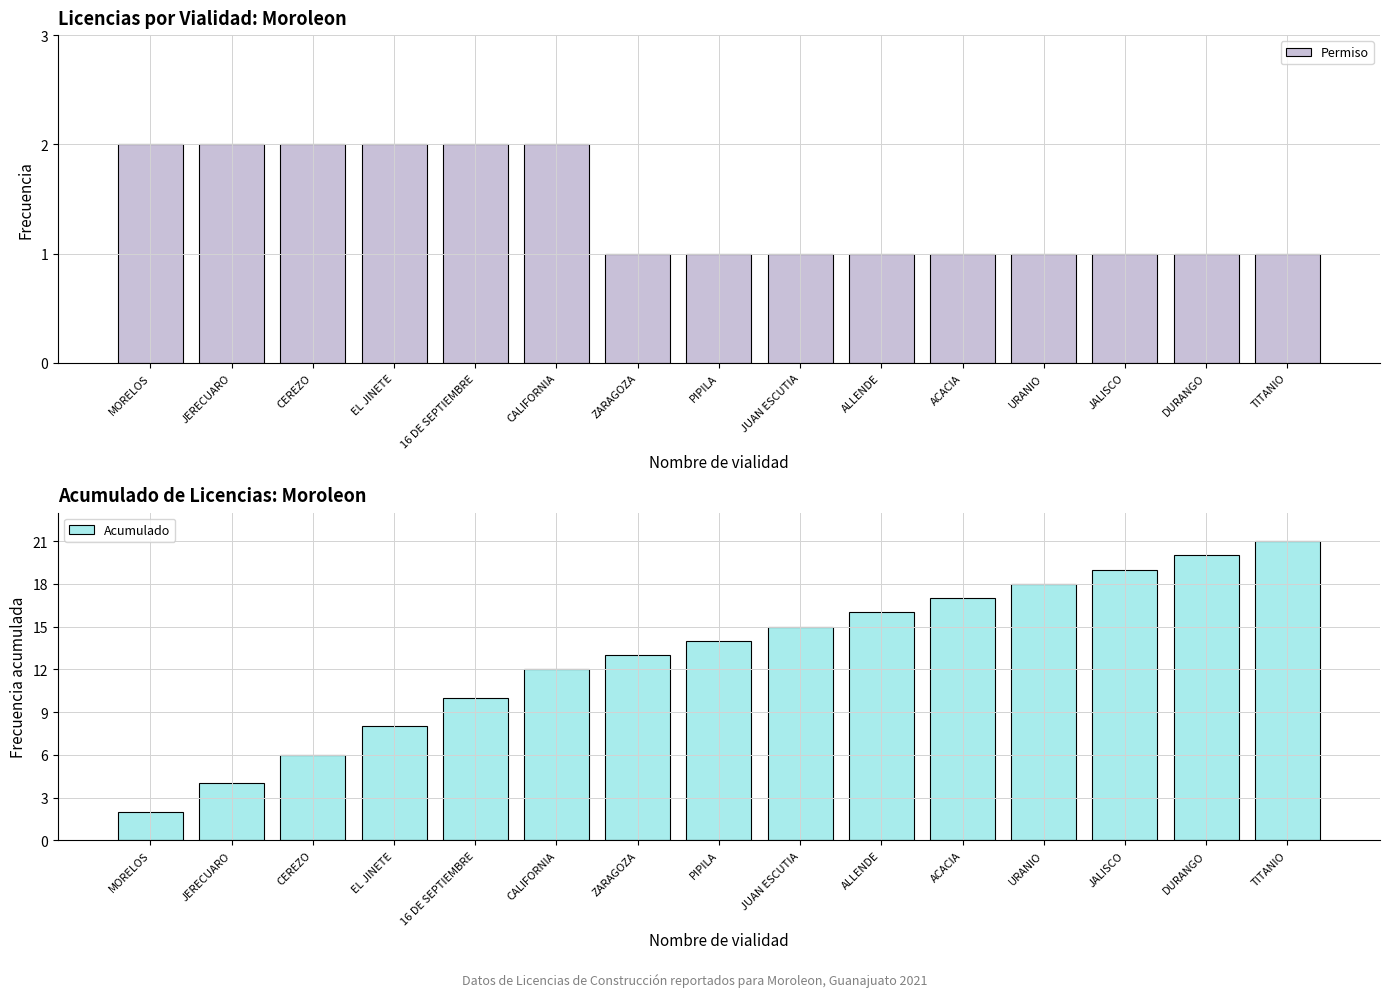

Where is Acumulado nearest to the value 11?

16 DE SEPTIEMBRE